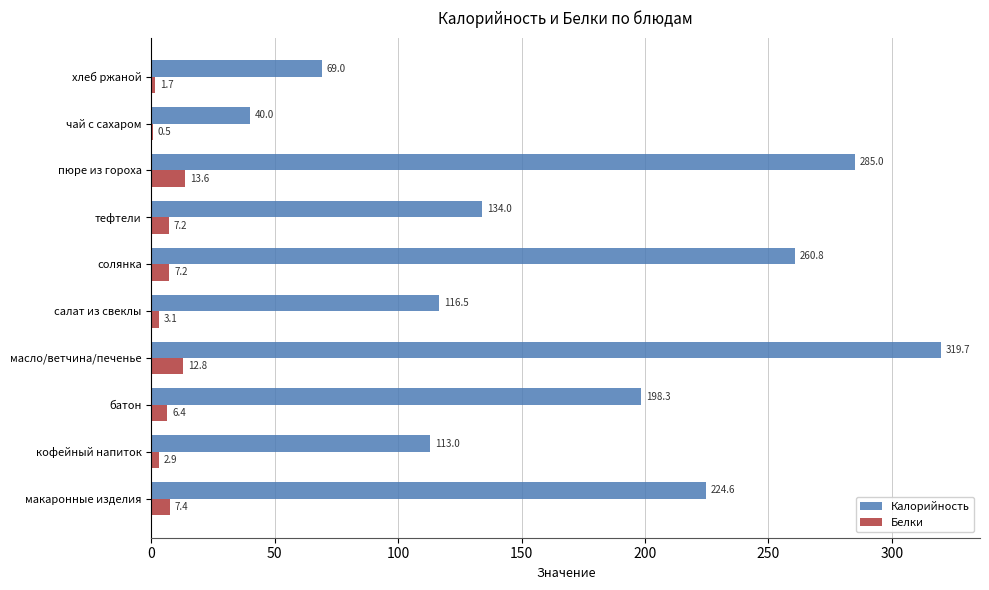

Which series changed the most between макаронные изделия and кофейный напиток?

Калорийность